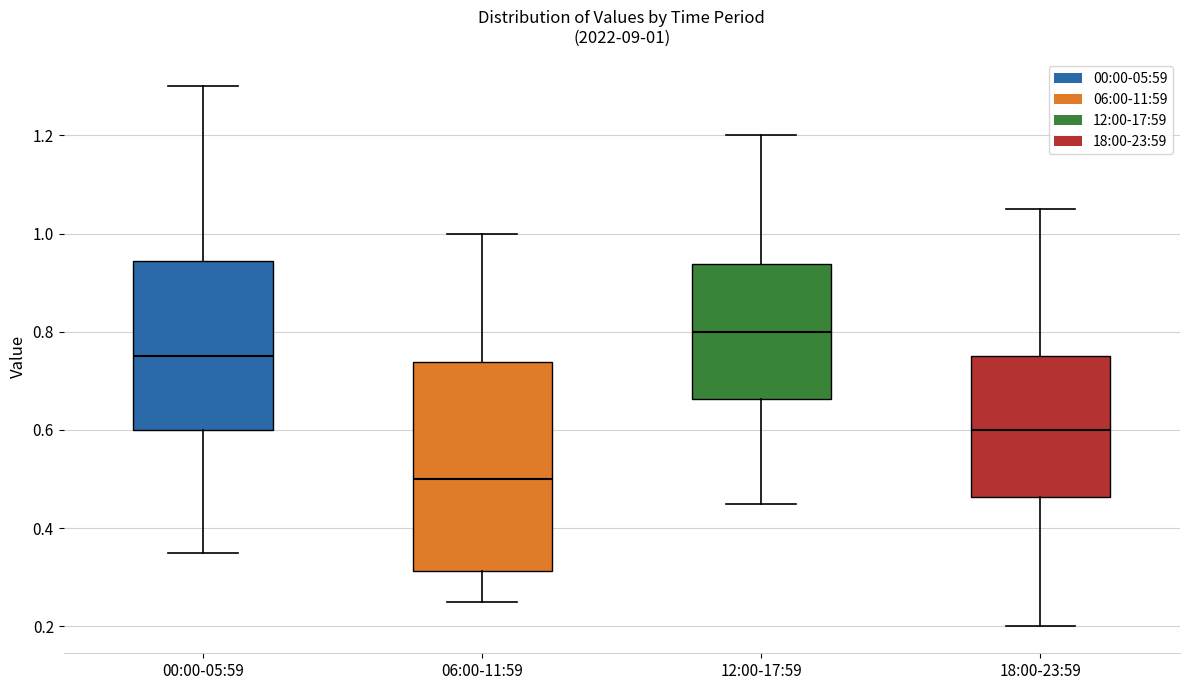

Comparing the boxes themselves (not the whiskers), which one is the tallest?

06:00-11:59